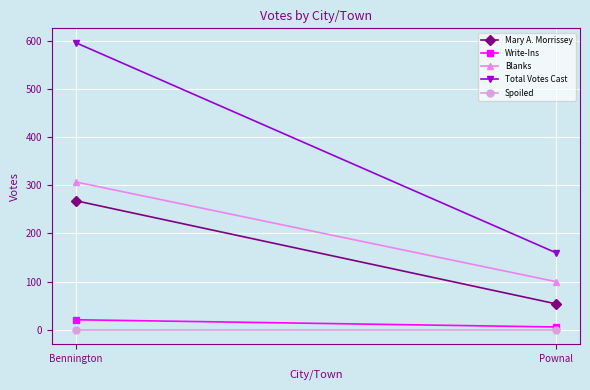

At how many categories does at least one series exceed 289?

1